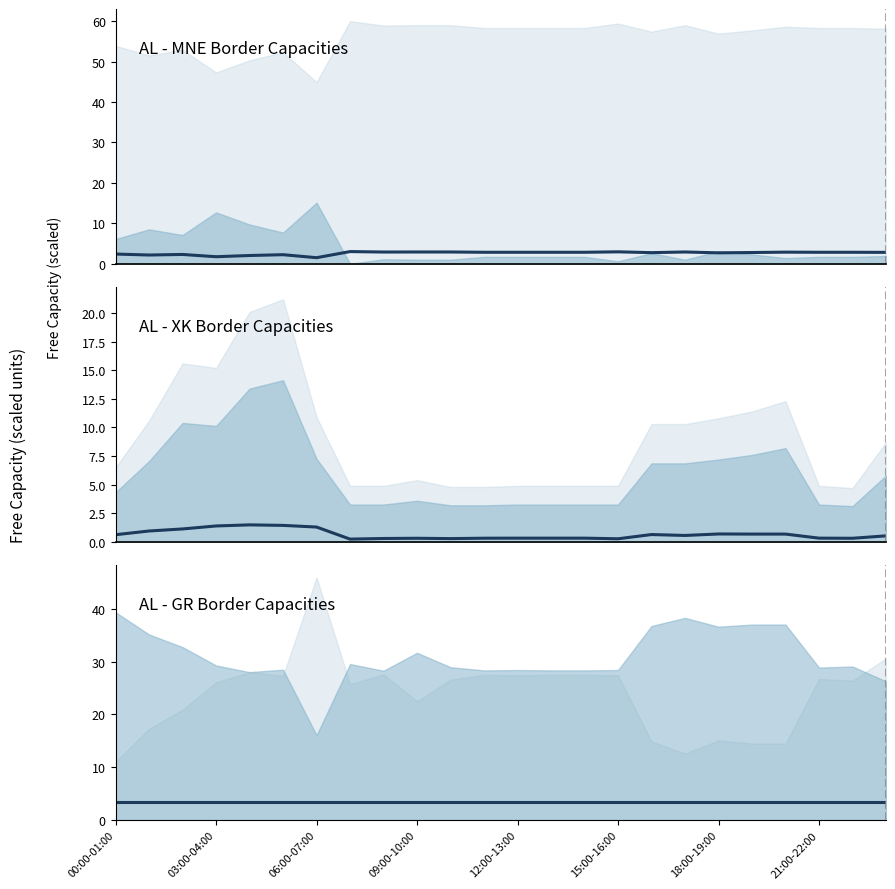

Between 13 and 19, which series saw the biggest shift?

AL-XK Usage